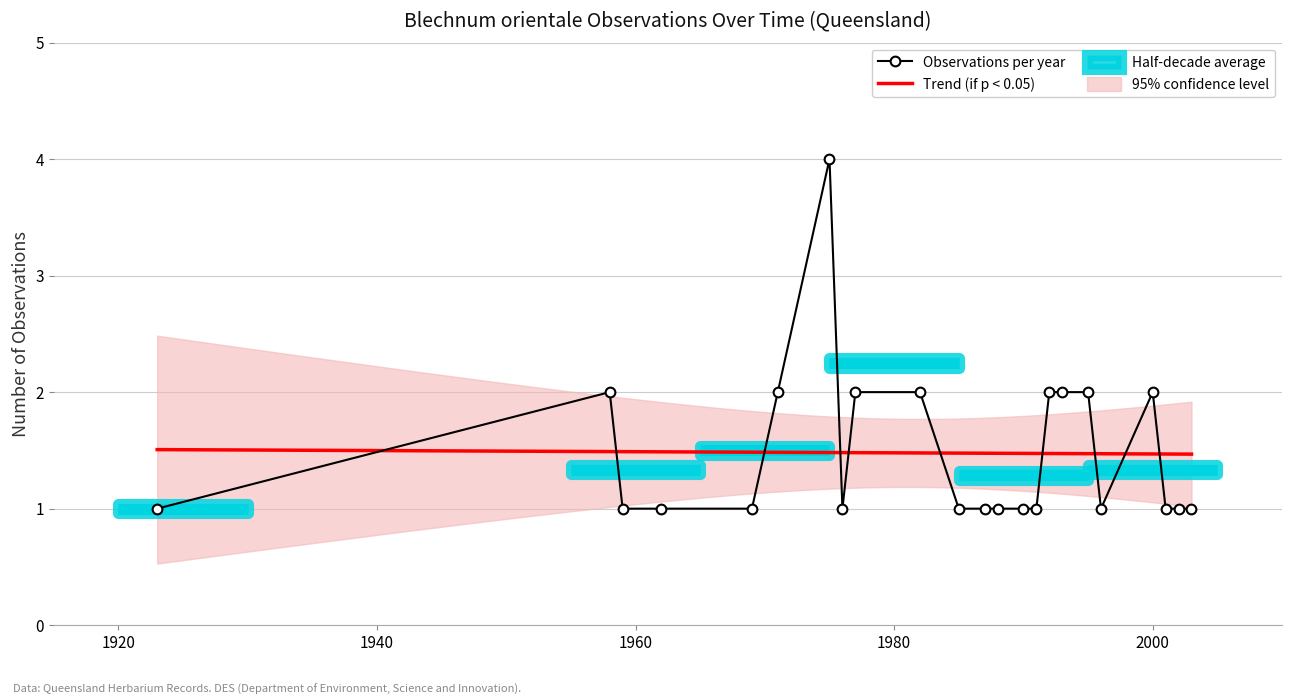

What is the ratio of the value at 2000 to the value at 1988?

2.0